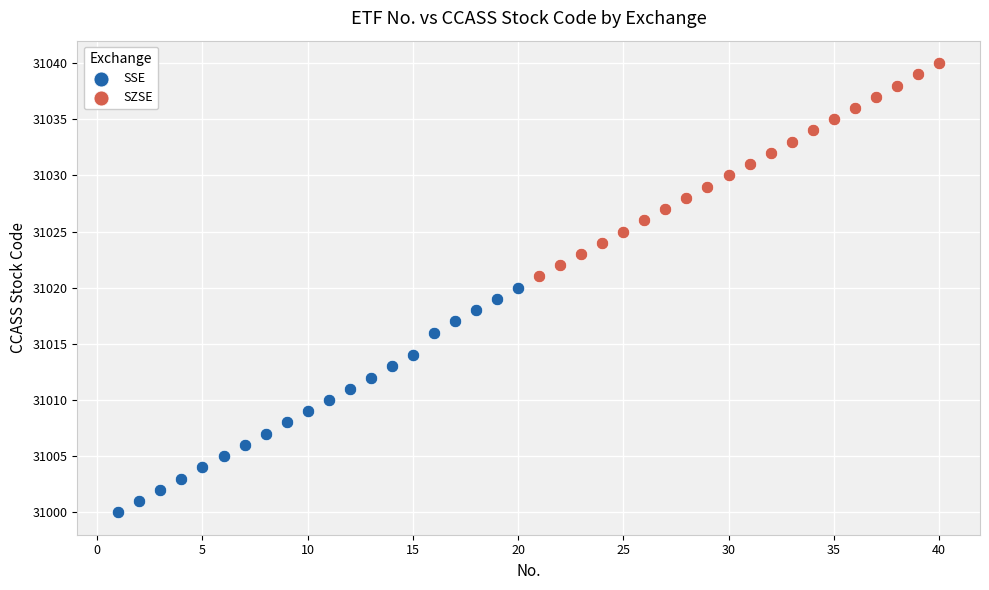

Which series has the widest spread of Y values?

SSE